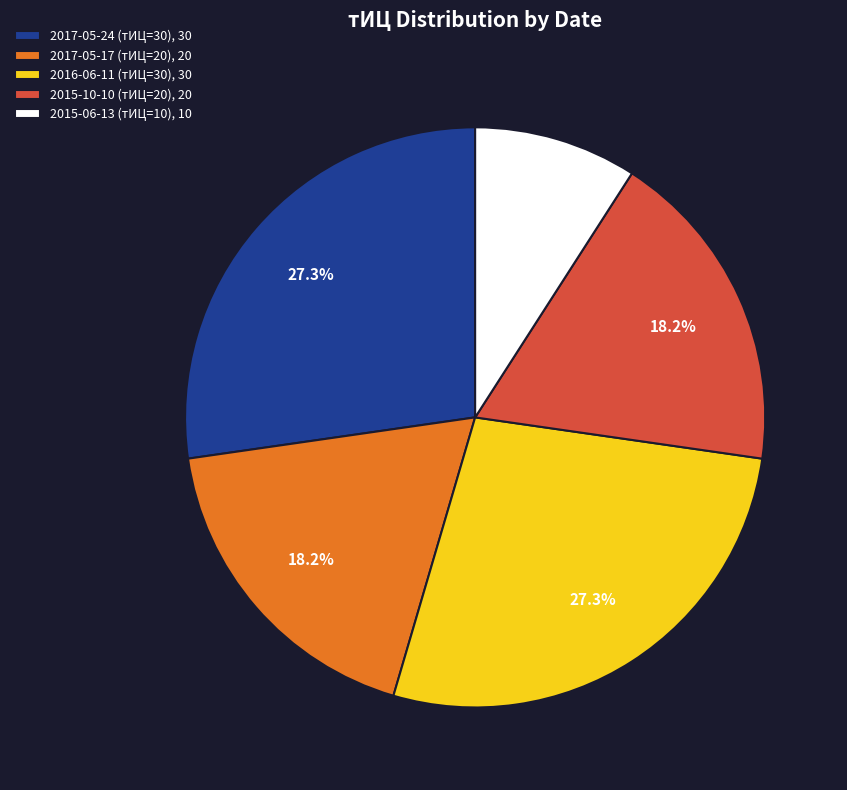

What percentage do 2016-06-11 (тИЦ=30), 30 and 2015-10-10 (тИЦ=20), 20 together represent?

45.5%